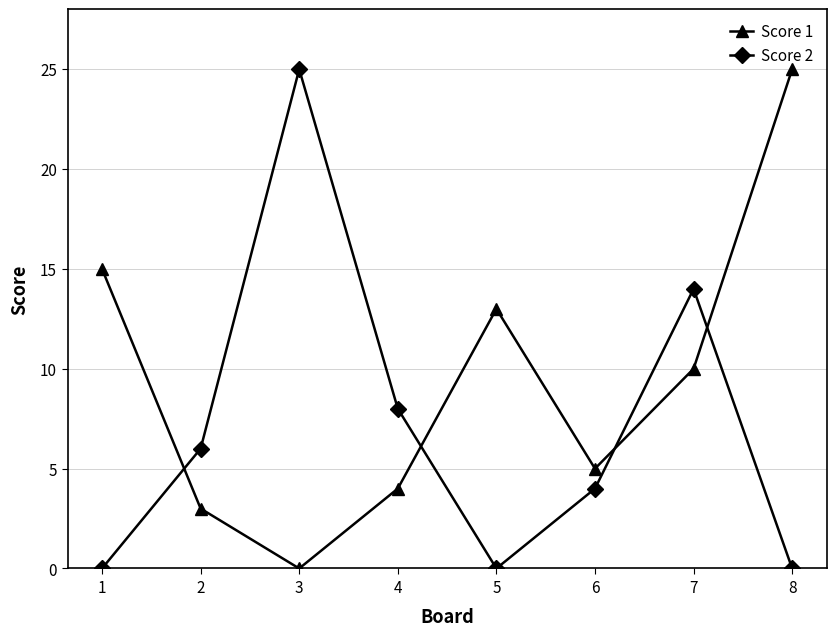

How many intersections are there between Score 1 and Score 2?

4